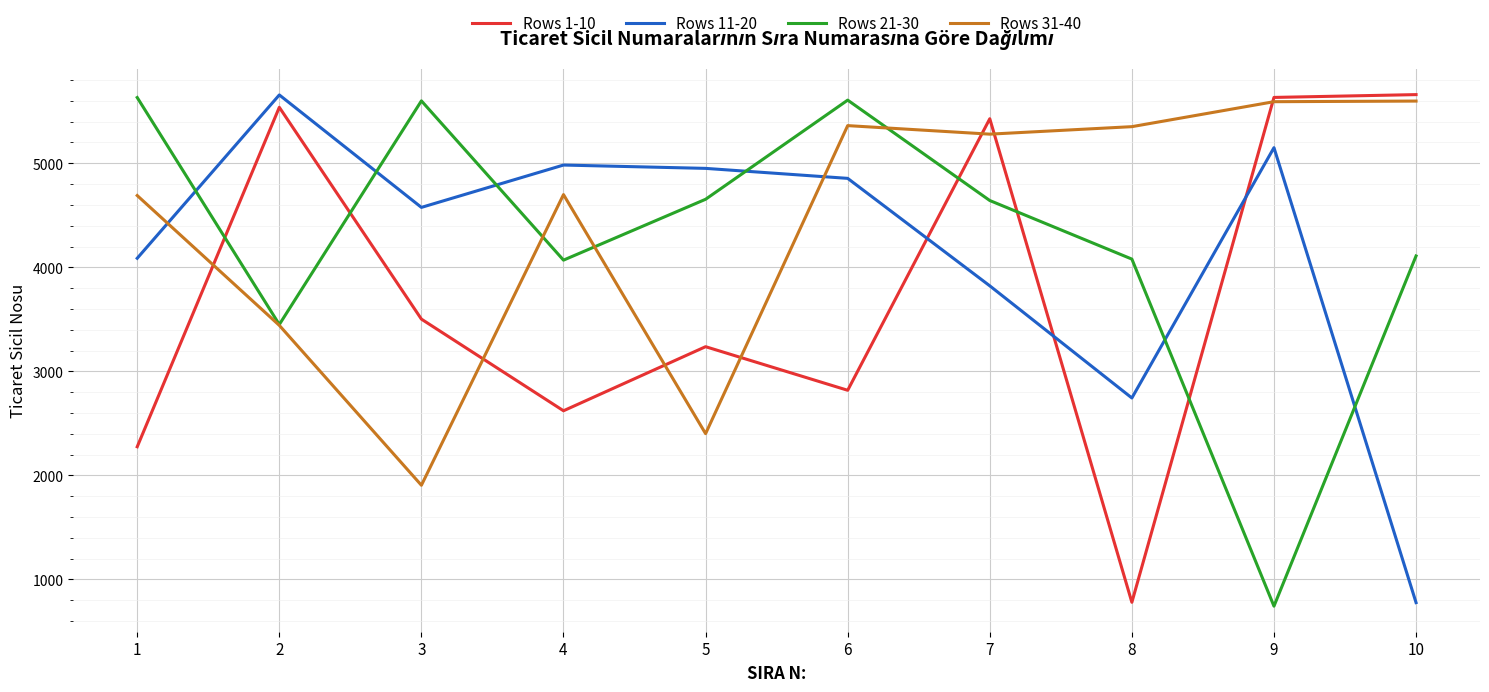

At which label does Rows 31-40 first exceed 5280?

6